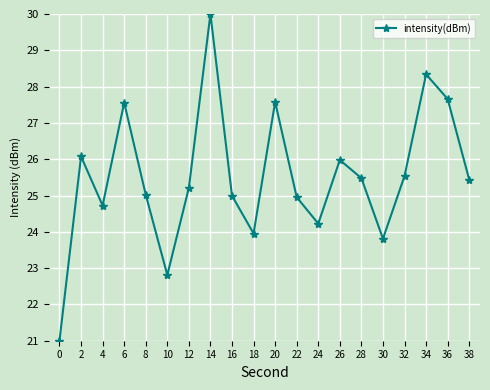

At which category does the data reach its first local peak?

2